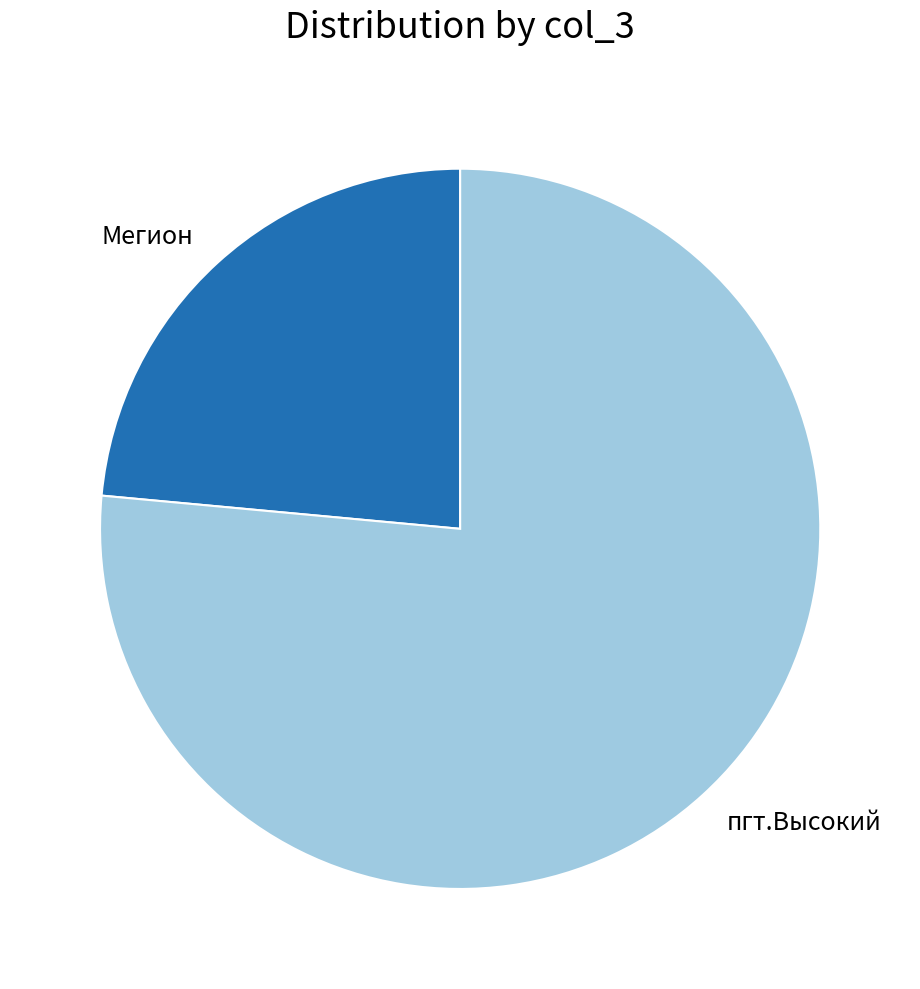

What is the majority slice?

пгт.Высокий